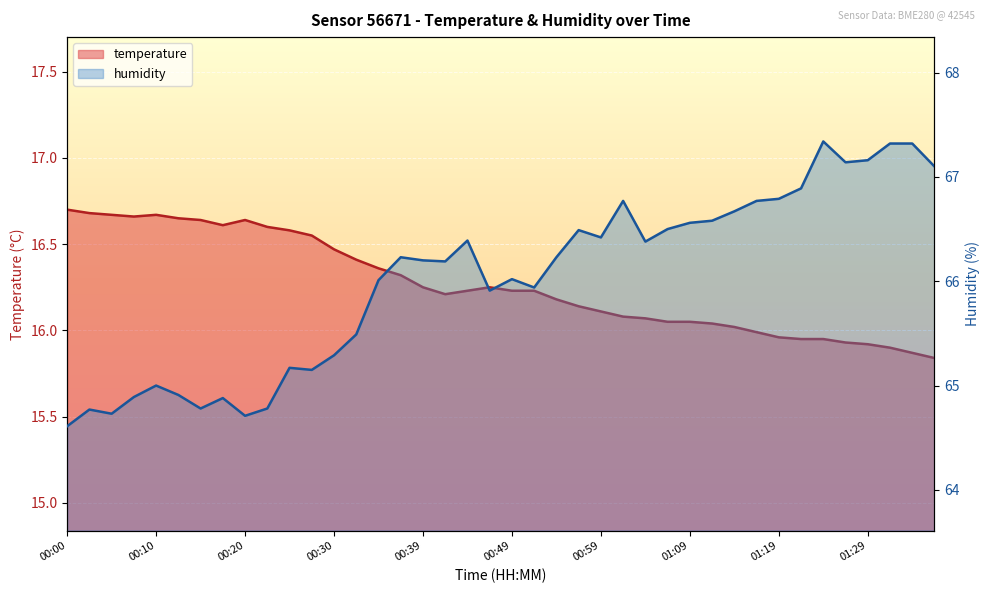

True or false: temperature and humidity cross at least once.

False